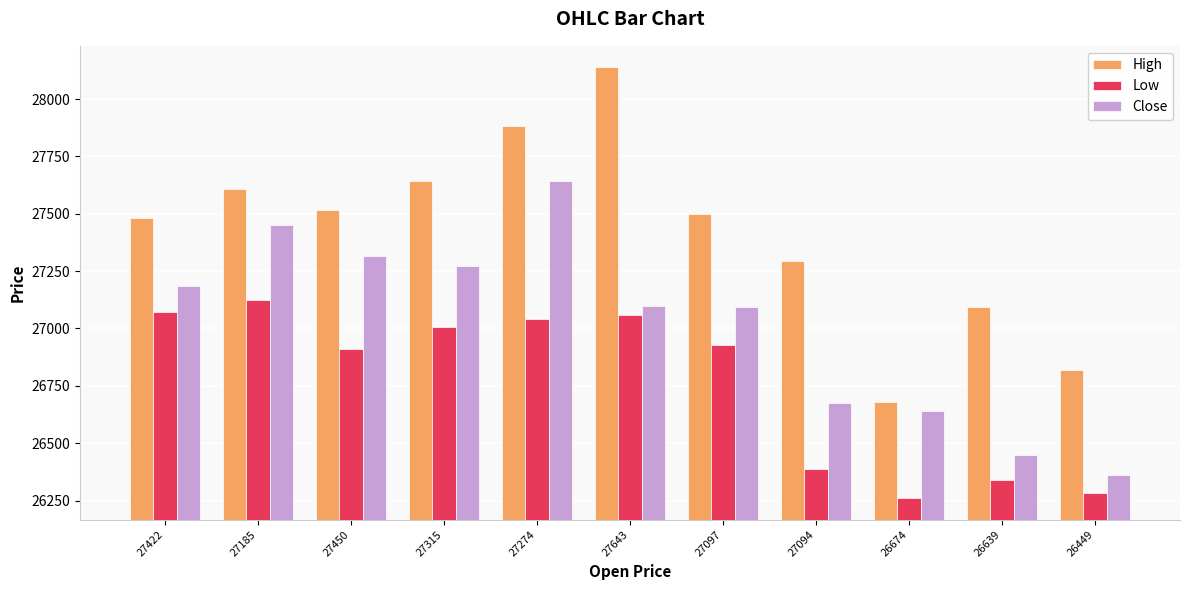

How many bars are there in each group?

3